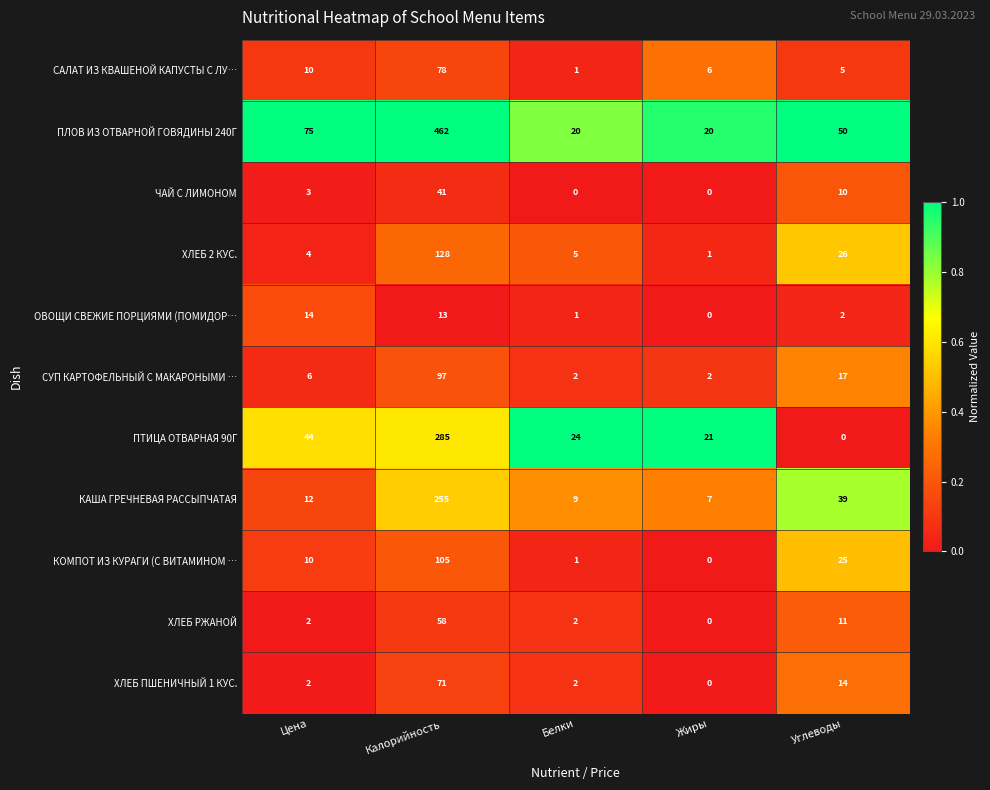

Between Калорийность and Белки, which series saw the biggest shift?

ПЛОВ ИЗ ОТВАРНОЙ ГОВЯДИНЫ 240Г